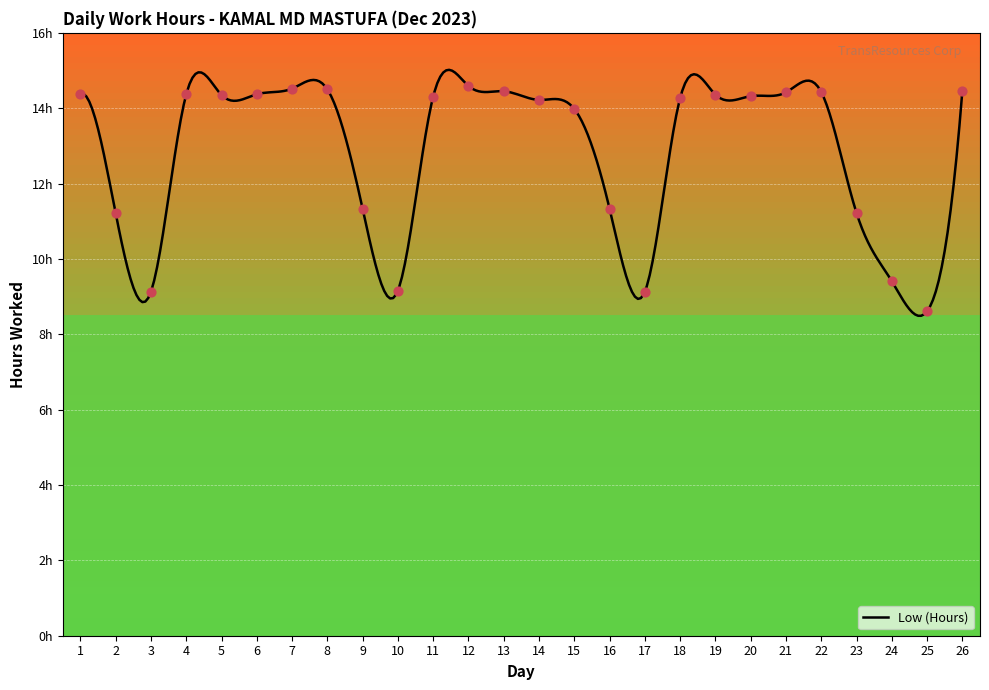

What is the change in value from 18 to 22?

+0.2